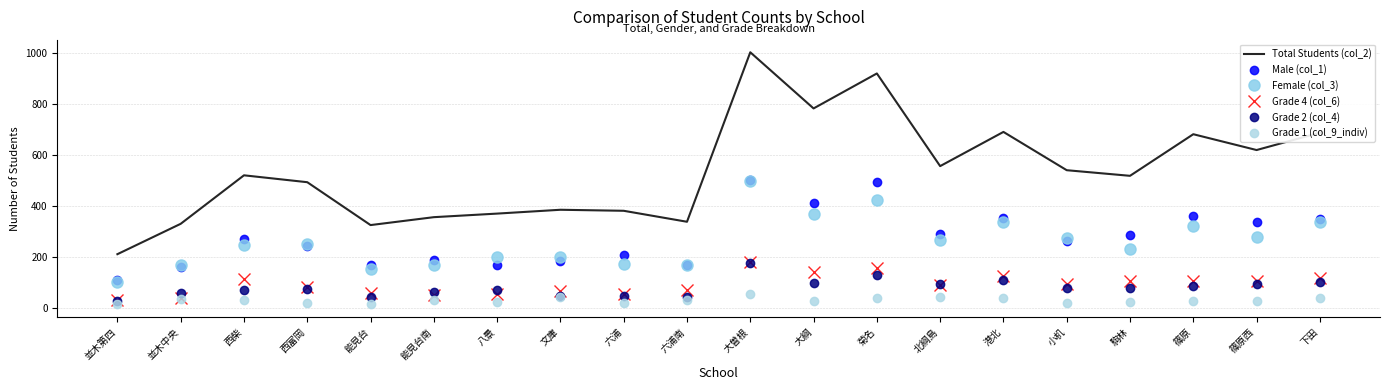

Reading left to right, what are all the values shown in this chart?

Total Students (col_2): 並木第四=212	並木中央=331	西柴=521	西富岡=494	能見台=326	能見台南=357	八景=371	文庫=386	六浦=382	六浦南=339	大曽根=1003	大綱=783	菊名=920	北綱島=557	港北=691	小机=541	駒林=519	篠原=682	篠原西=620	下田=688
Male (col_1): 並木第四=109	並木中央=162	西柴=272	西富岡=243	能見台=171	能見台南=188	八景=169	文庫=186	六浦=209	六浦南=168	大曽根=504	大綱=413	菊名=495	北綱島=290	港北=354	小机=265	駒林=286	篠原=361	篠原西=339	下田=348
Female (col_3): 並木第四=103	並木中央=169	西柴=249	西富岡=251	能見台=155	能見台南=169	八景=202	文庫=200	六浦=173	六浦南=171	大曽根=499	大綱=370	菊名=425	北綱島=267	港北=337	小机=276	駒林=233	篠原=321	篠原西=281	下田=340
Grade 4 (col_6): 並木第四=34	並木中央=42	西柴=115	西富岡=85	能見台=60	能見台南=51	八景=55	文庫=66	六浦=57	六浦南=73	大曽根=180	大綱=144	菊名=156	北綱島=93	港北=125	小机=95	駒林=108	篠原=108	篠原西=107	下田=118
Grade 2 (col_4): 並木第四=27	並木中央=58	西柴=71	西富岡=74	能見台=45	能見台南=63	八景=73	文庫=47	六浦=49	六浦南=44	大曽根=176	大綱=101	菊名=132	北綱島=94	港北=112	小机=78	駒林=81	篠原=88	篠原西=96	下田=102
Grade 1 (col_9_indiv): 並木第四=17	並木中央=35	西柴=33	西富岡=20	能見台=15	能見台南=32	八景=25	文庫=43	六浦=21	六浦南=31	大曽根=56	大綱=29	菊名=39	北綱島=43	港北=40	小机=19	駒林=25	篠原=27	篠原西=29	下田=41